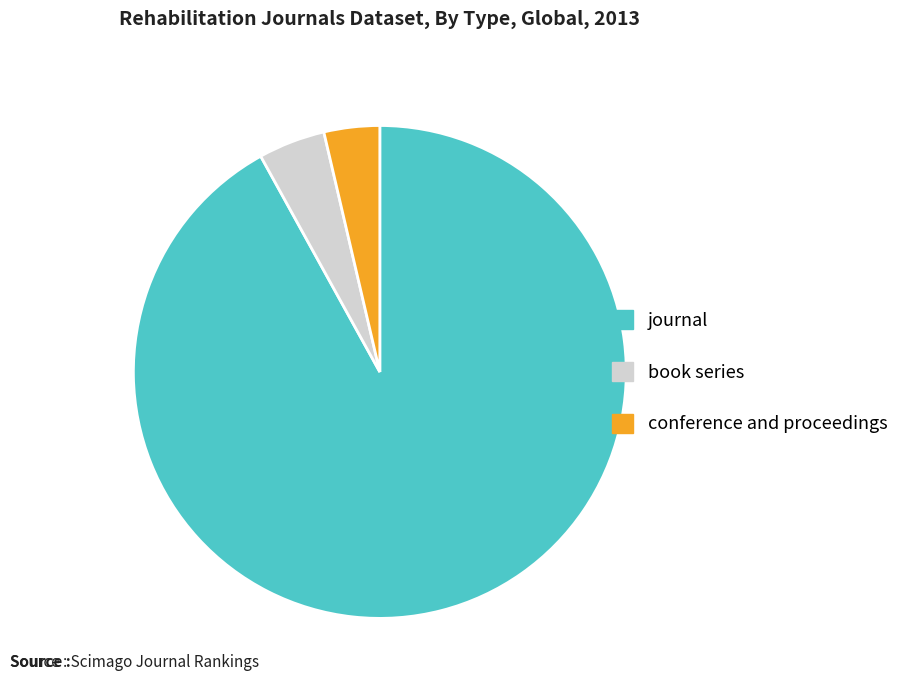

Which category has the biggest portion of the pie?

journal